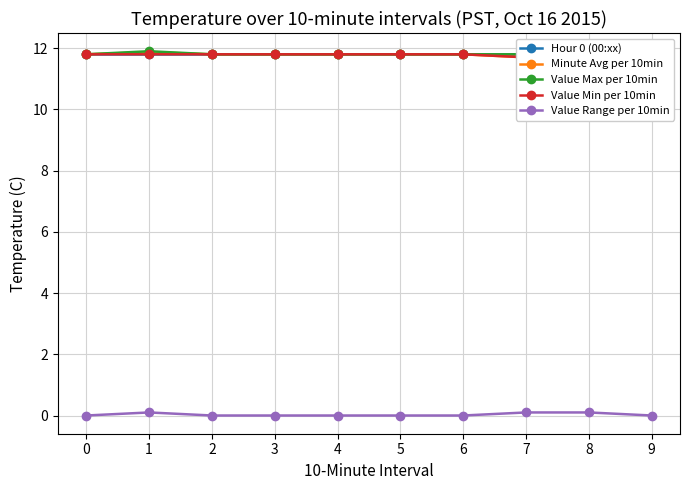

At which category does Value Max per 10min reach its first local peak?

1